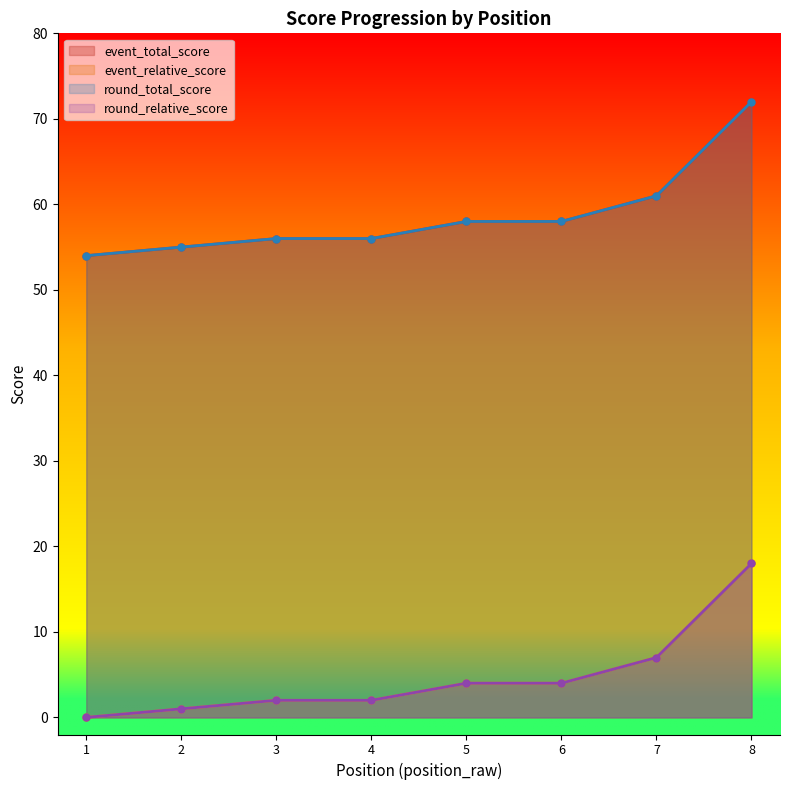

True or false: round_relative_score and round_total_score intersect in this chart.

False